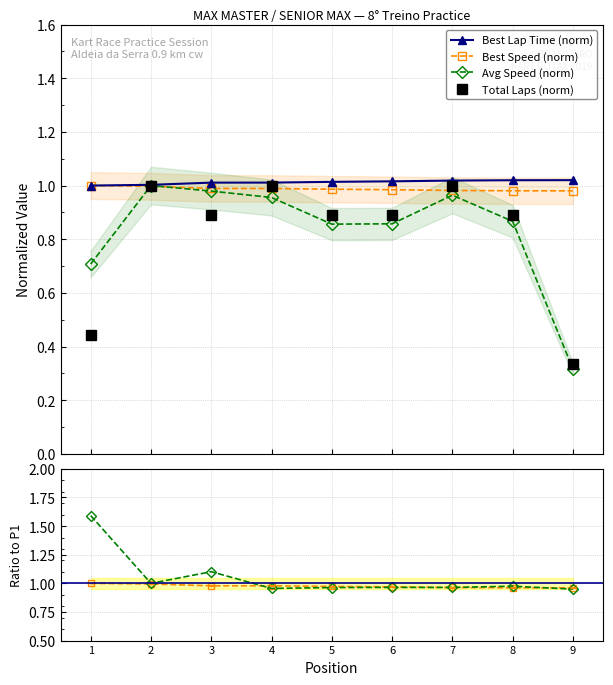

What is the sum of all Avg Speed / Laps values?

9.5